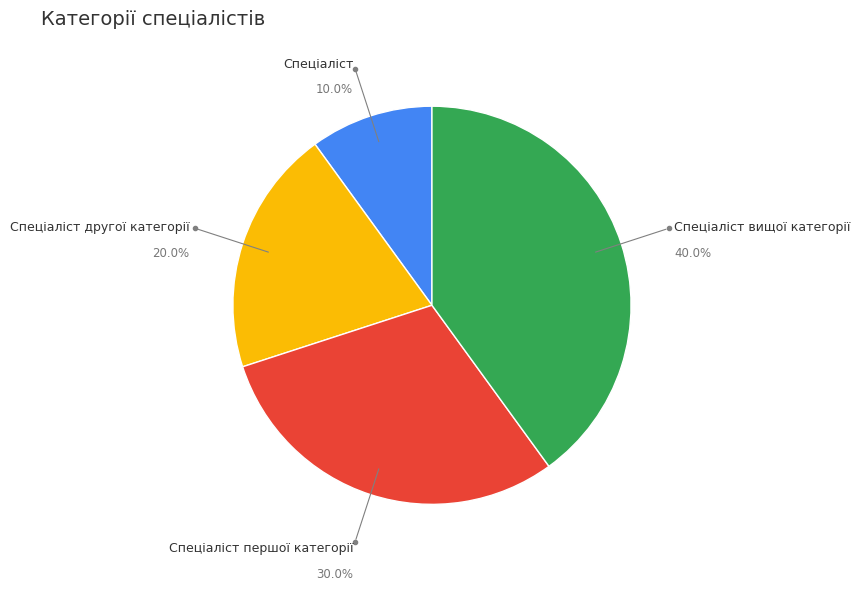

Is there a majority slice in this chart?

No